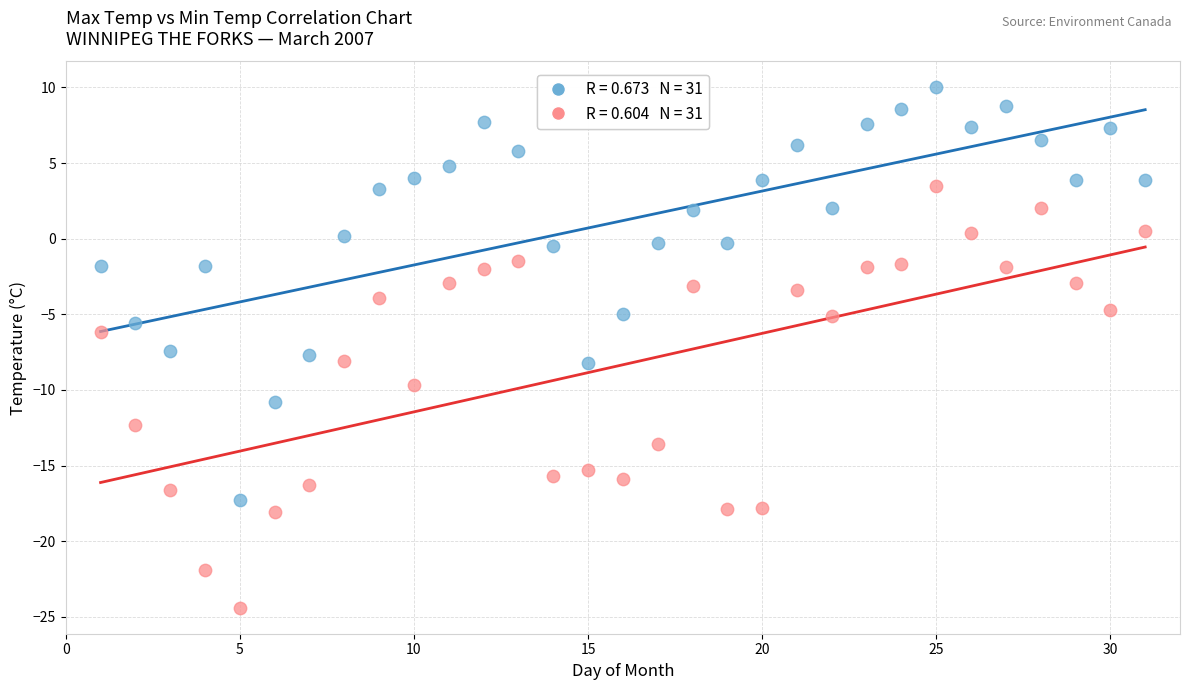

Across all data points, what is the range of Y values (max minus min)?

34.4